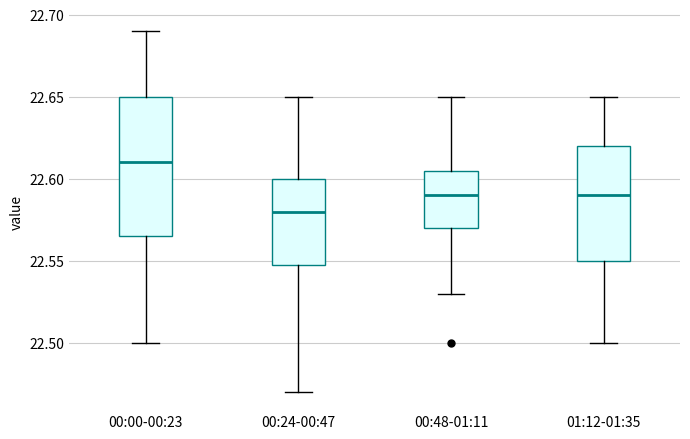

Where does the median line of the box for 00:48-01:11 sit on the y-axis? The values are not printed on the chart, so give them approximately, as read against the axis.

22.590